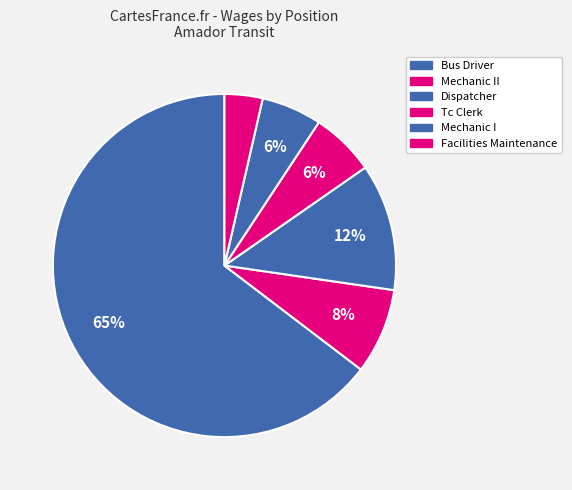

Rank the categories by value from lowest to highest.

Facilities Maintenance, Mechanic I, Tc Clerk, Mechanic II, Dispatcher, Bus Driver